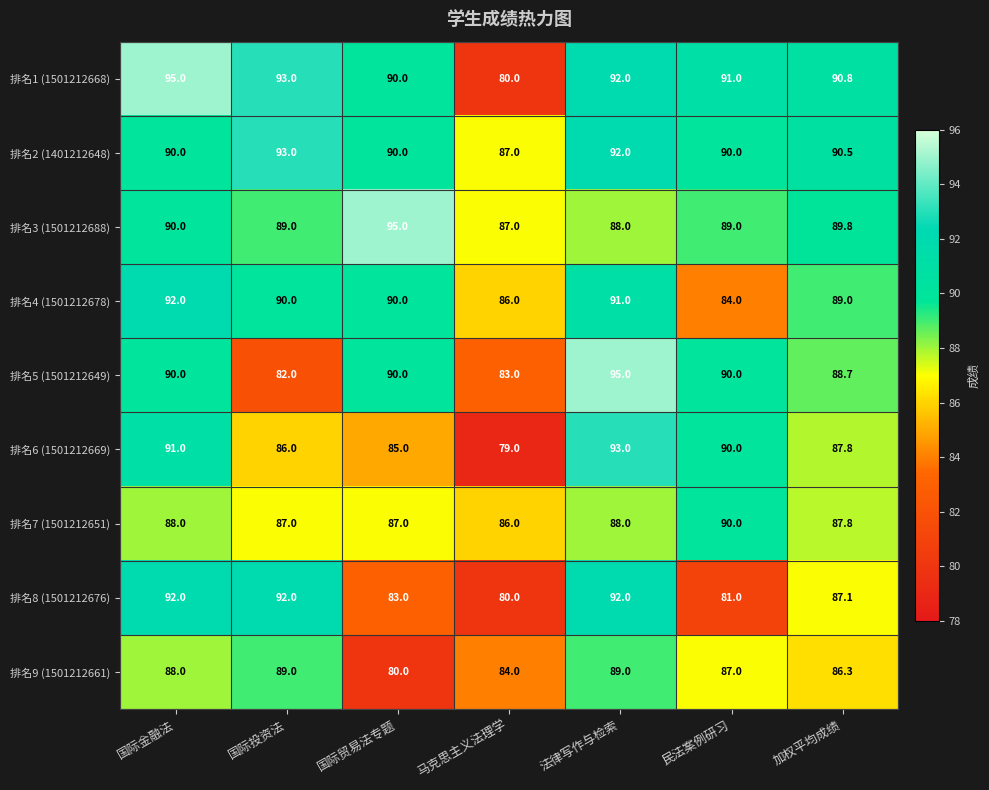

What is the difference between the maximum and minimum values in the 排名7 (1501212651) series?

4.0